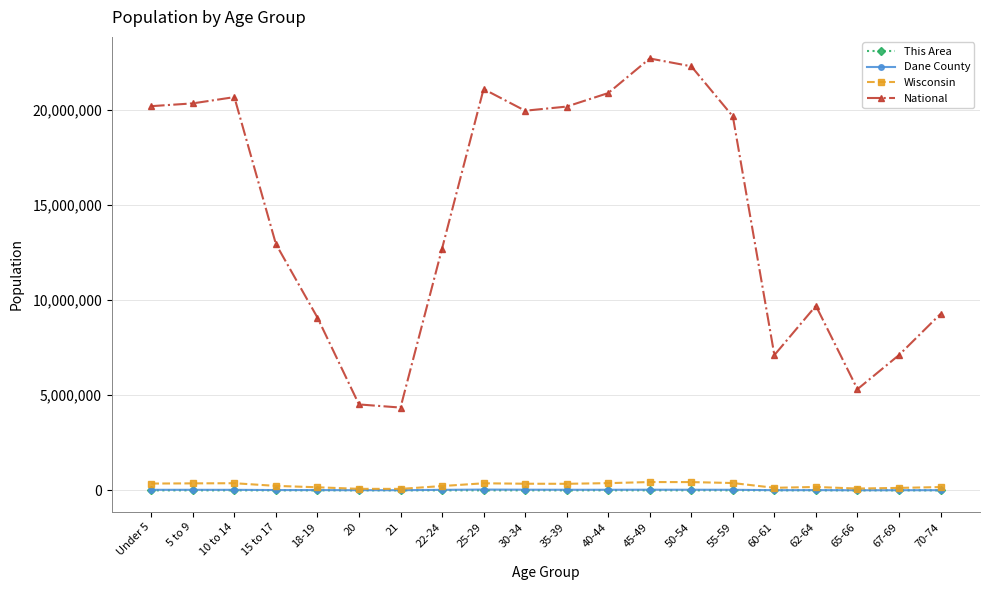

How many lines are shown in the chart?

4